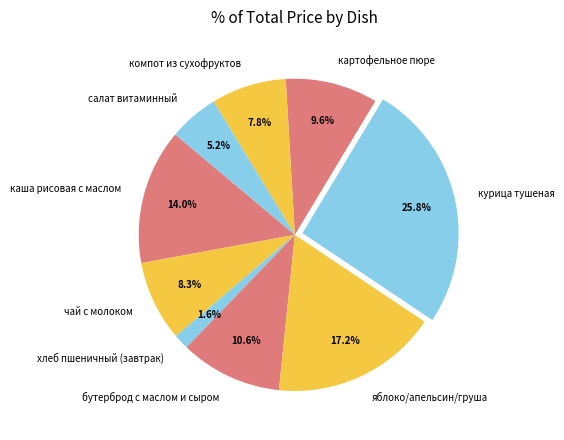

Which category has the biggest portion of the pie?

курица тушеная